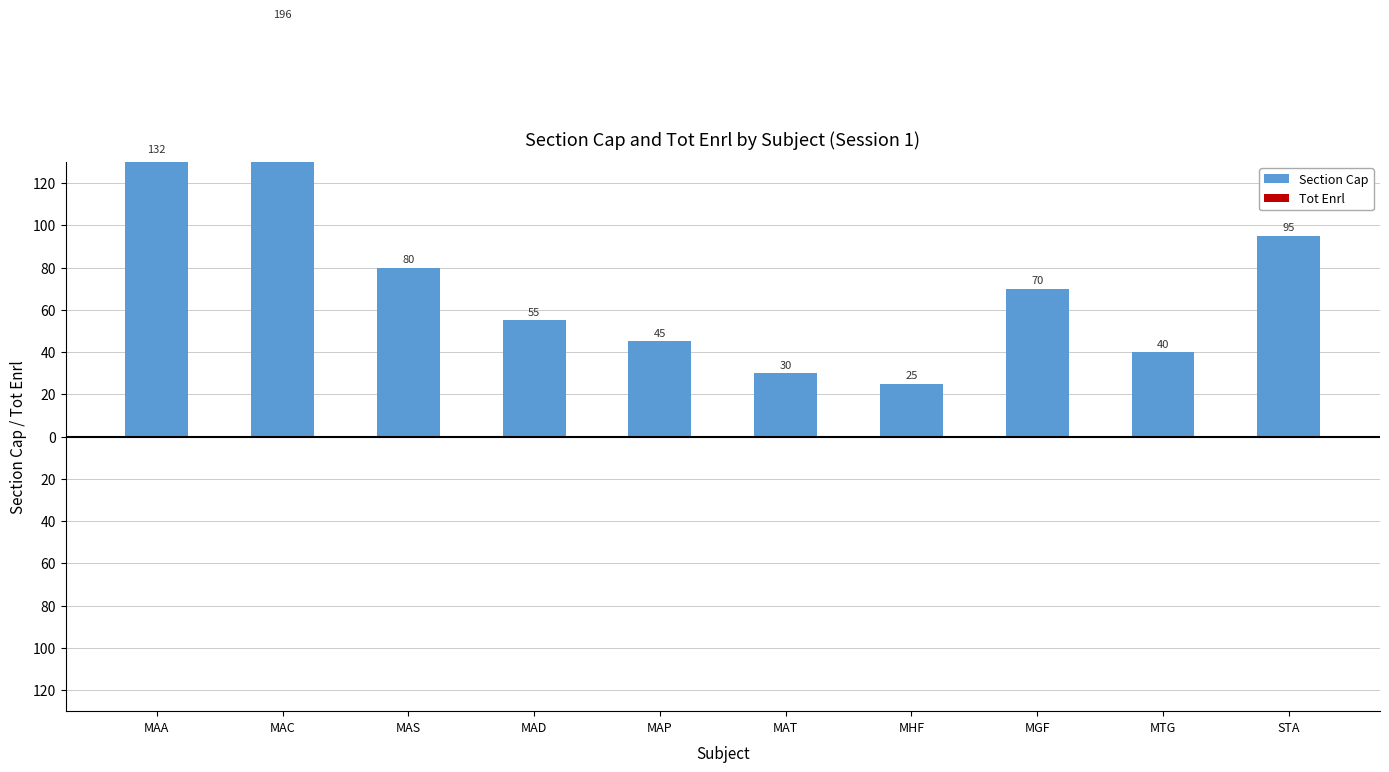

What is the average value of the Section Cap series?

77